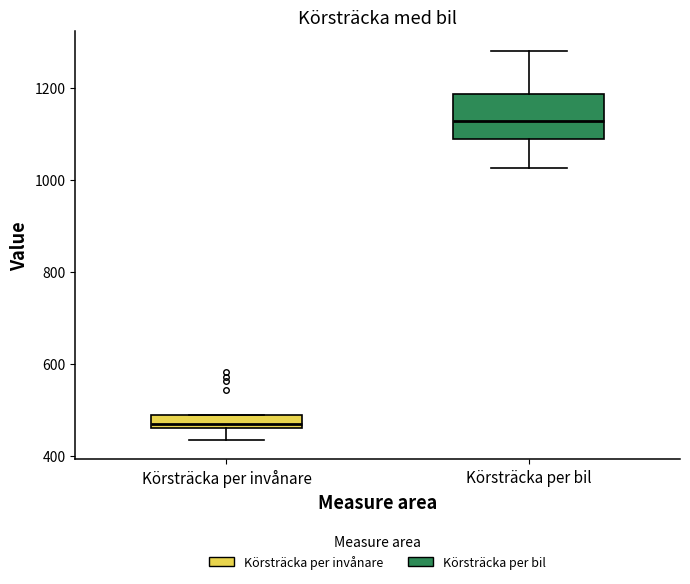

Which box's median line is the lowest?

Körsträcka per invånare